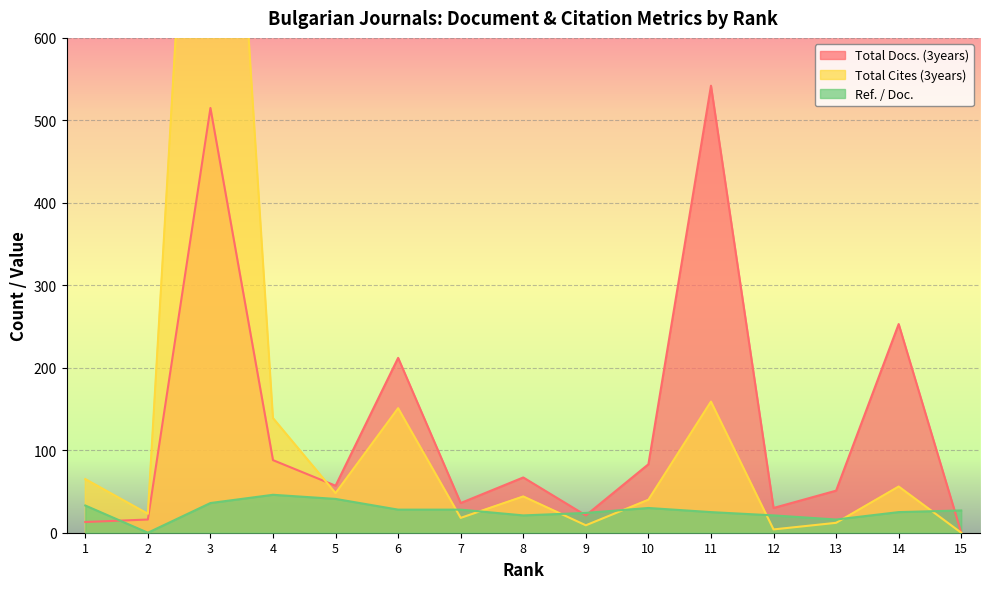

True or false: Total Docs. (3years) has more than 2 points higher than both neighbors.

True